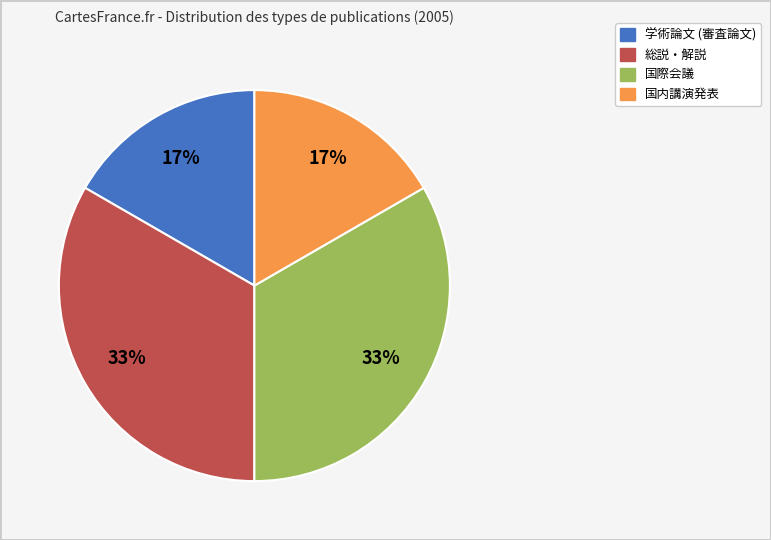

To the nearest percent, what is the combined percentage of 学術論文 (審査論文) and 国際会議?

50%